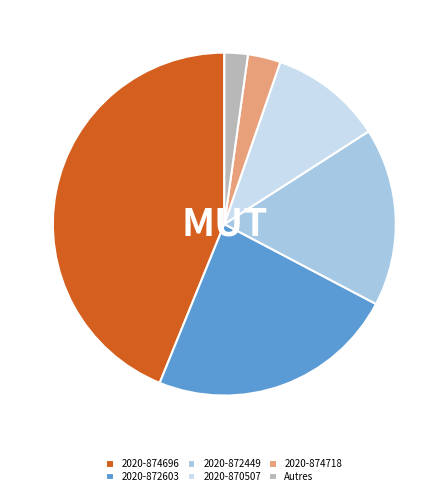

Rank the categories by value from highest to lowest.

2020-874696, 2020-872603, 2020-872449, 2020-870507, 2020-874718, Autres